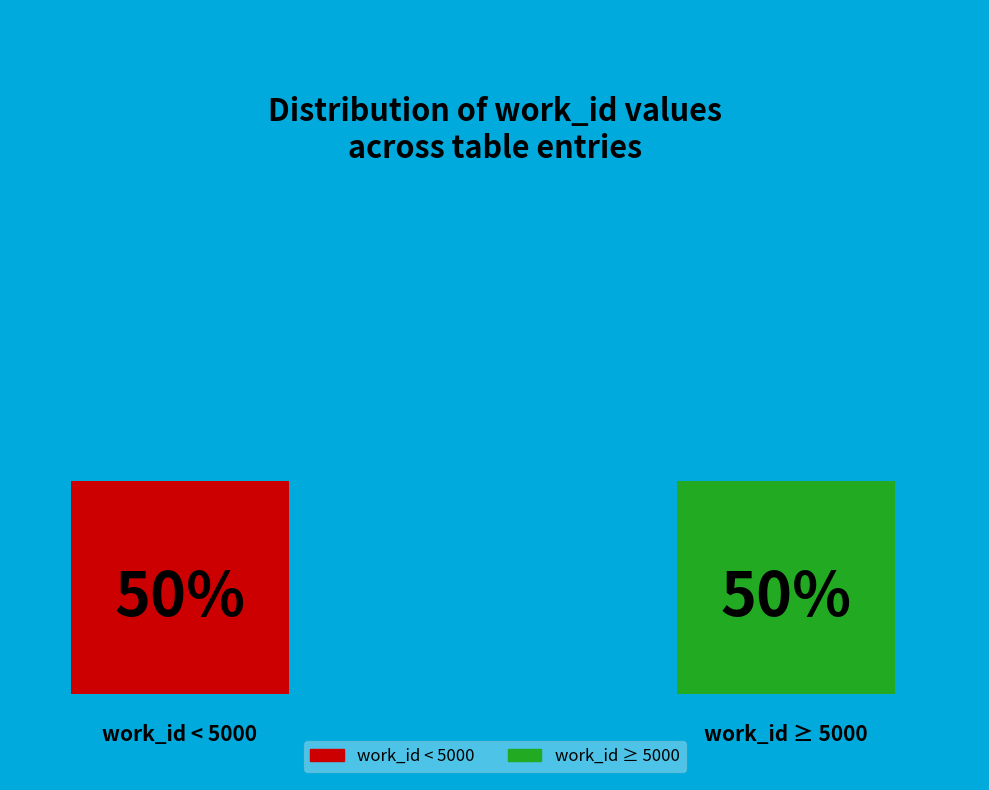

The 19484 slice represents 18% of the pie. True or false?

False